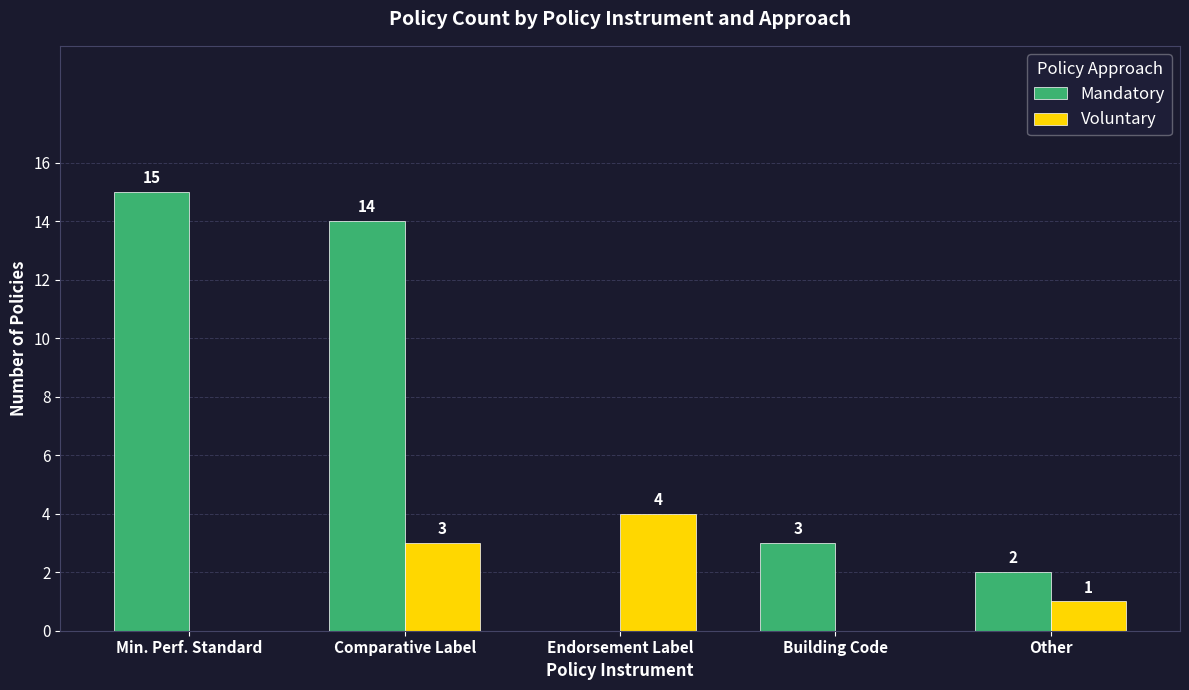

Is it true that Voluntary equals 0 at Building Code?

True